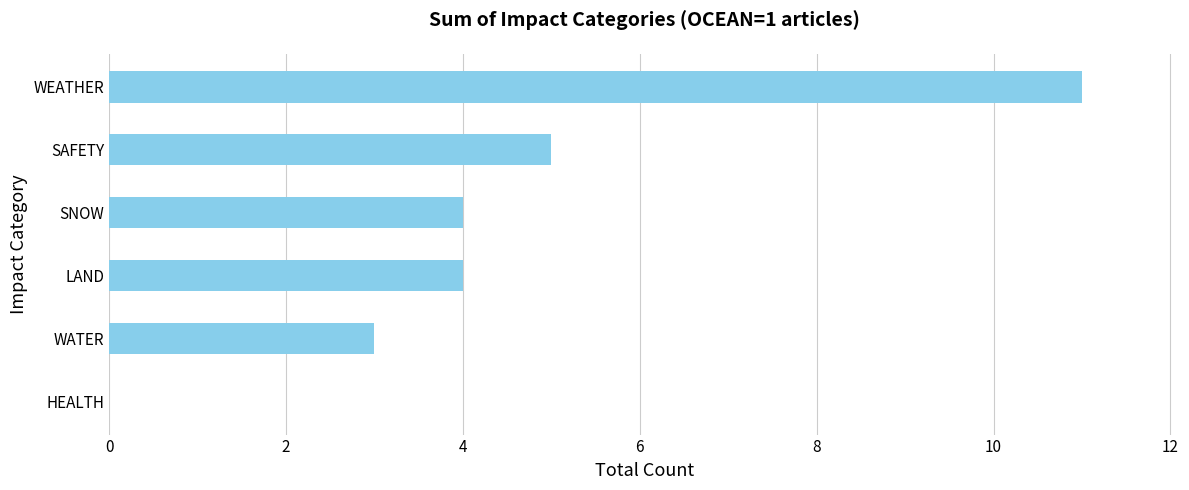

Reading bottom to top, what are all the values shown in this chart?

HEALTH=0	WATER=3	LAND=4	SNOW=4	SAFETY=5	WEATHER=11